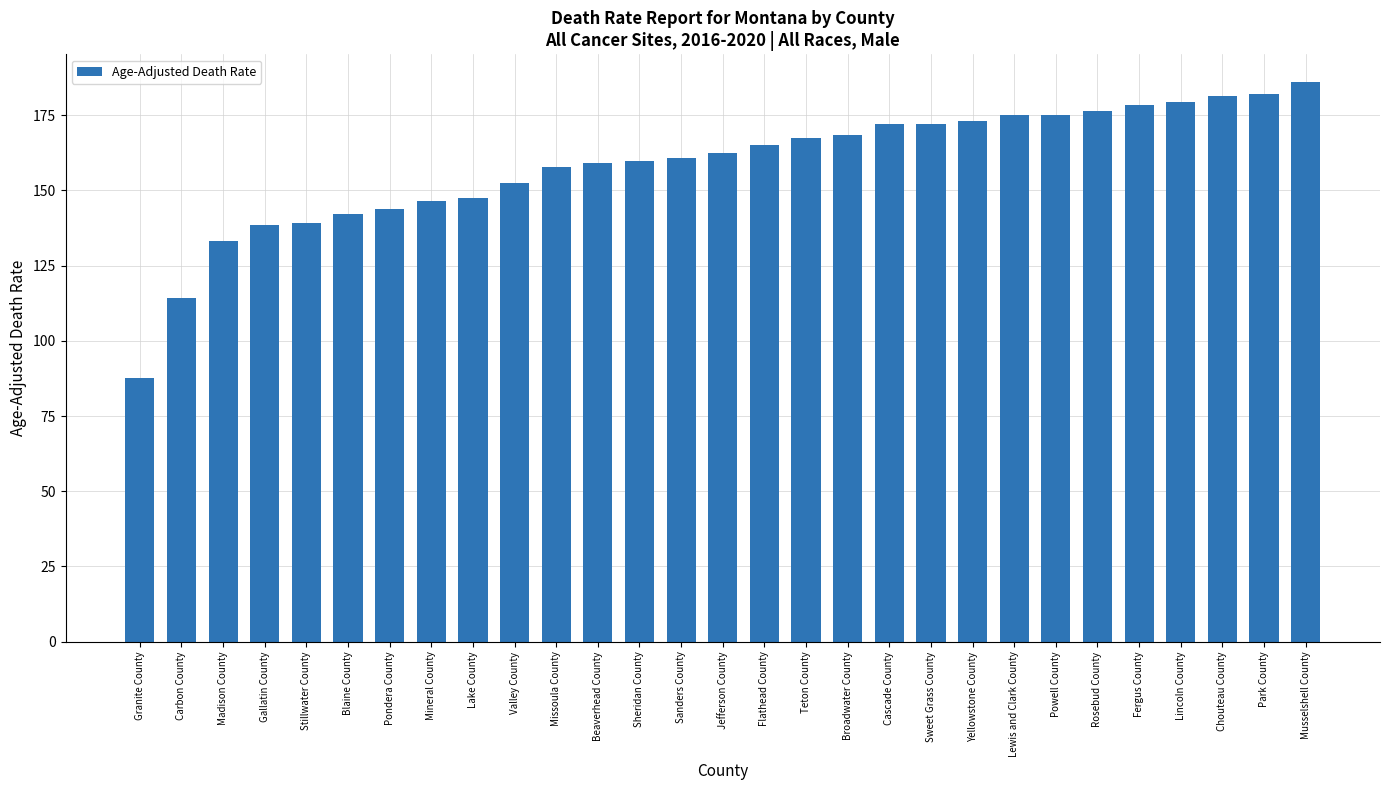

What is the average value?

158.5